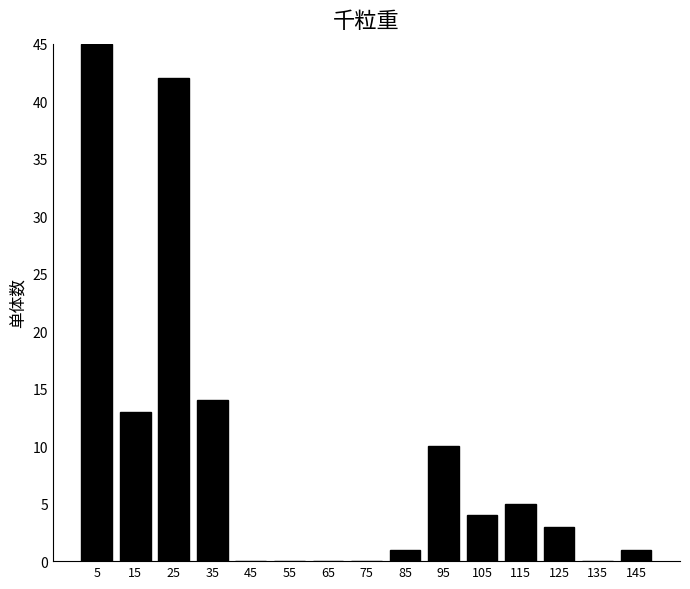

Reading left to right, extract all data points from this chart.

5=45	15=13	25=42	35=14	45=0	55=0	65=0	75=0	85=1	95=10	105=4	115=5	125=3	135=0	145=1